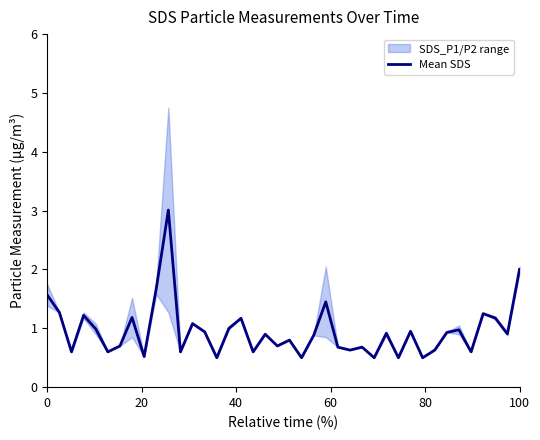

What is the highest value of the Mean SDS series?

3.0